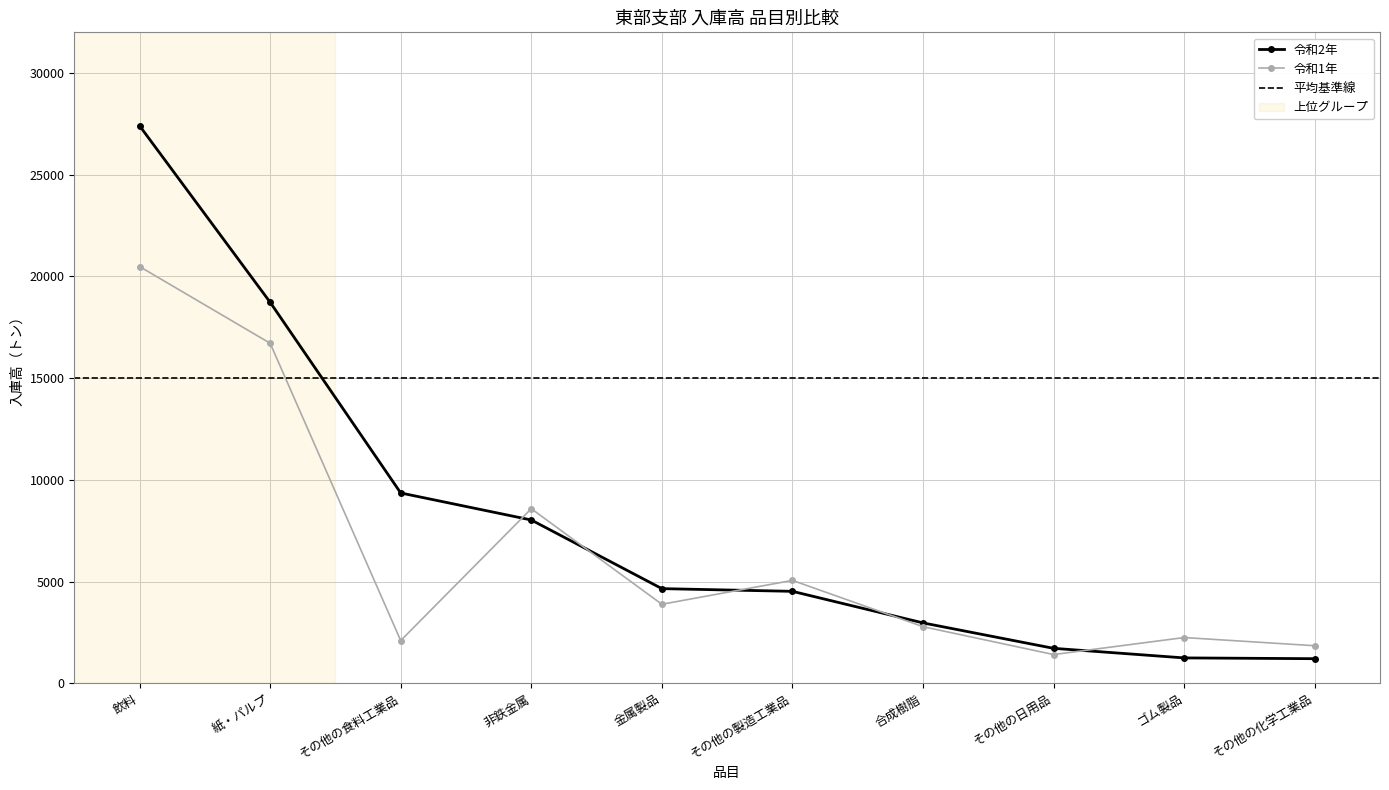

Reading left to right, list all the values displayed in this chart.

令和2年: 27406	18729	9353	8025	4650	4517	2965	1715	1244	1206
令和1年: 20485	16714	2096	8580	3881	5055	2780	1409	2245	1843